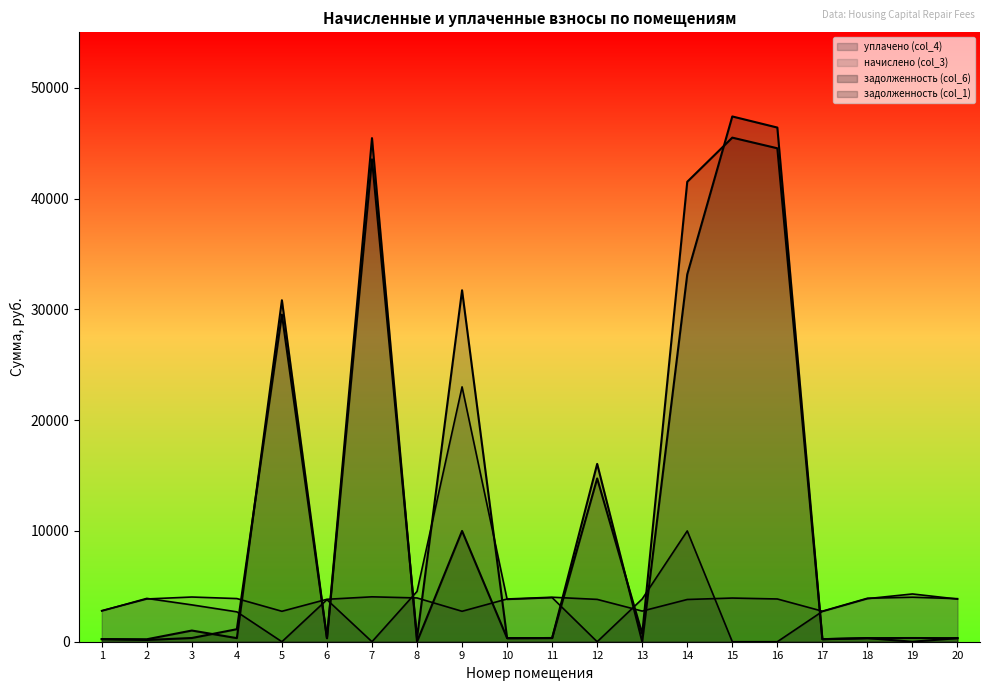

True or false: задолженность (col_1) has a value of 491.8 at 18.

False